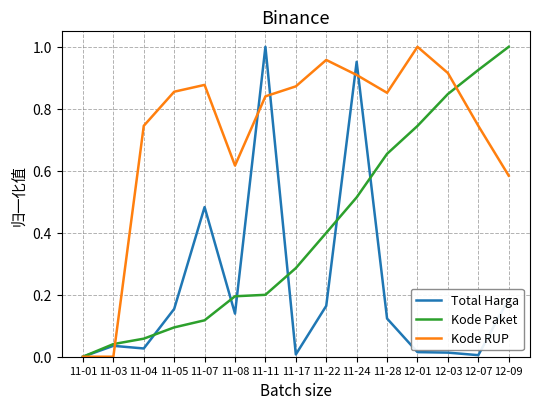

At which label does Kode RUP reach its peak?

12-01